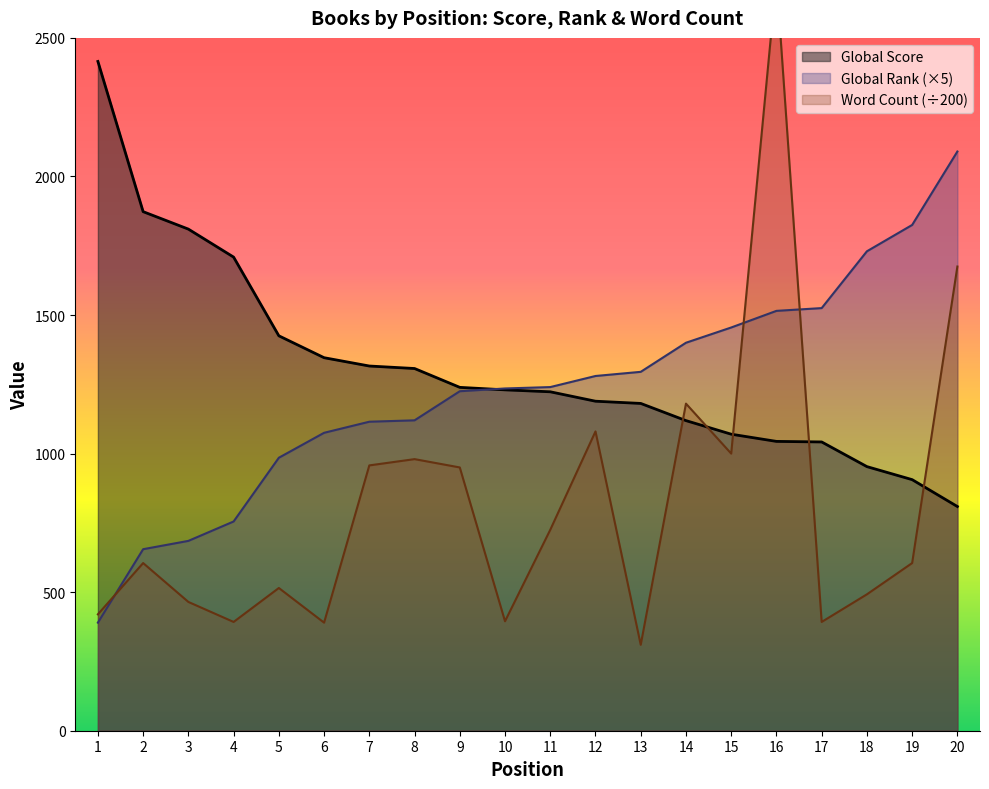

How many series are shown in this chart?

3